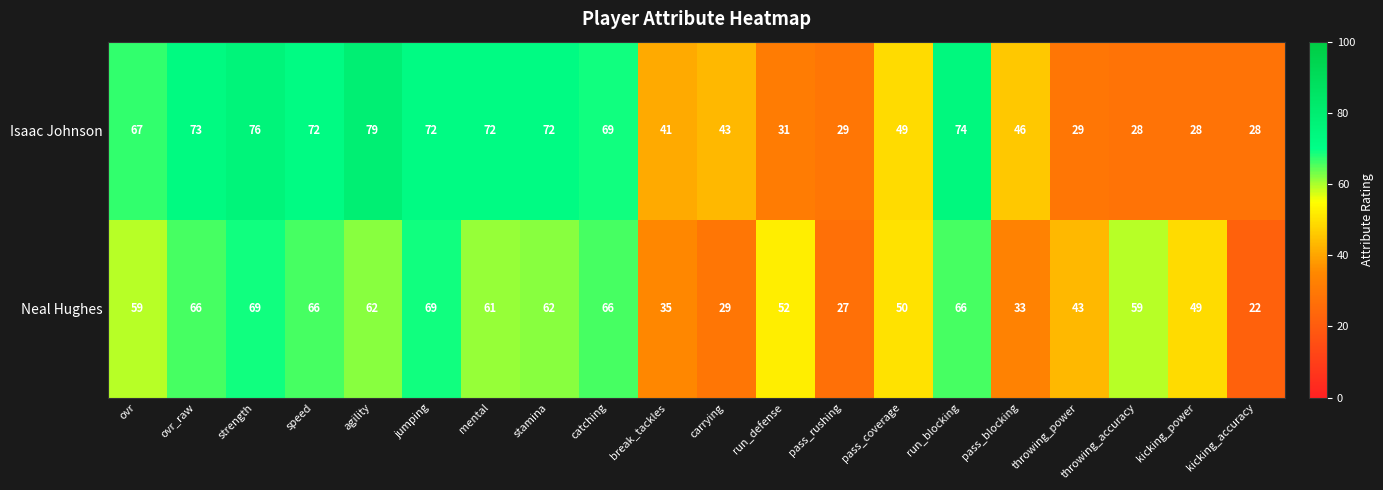

What is the spread (max minus min) of values at mental?

11